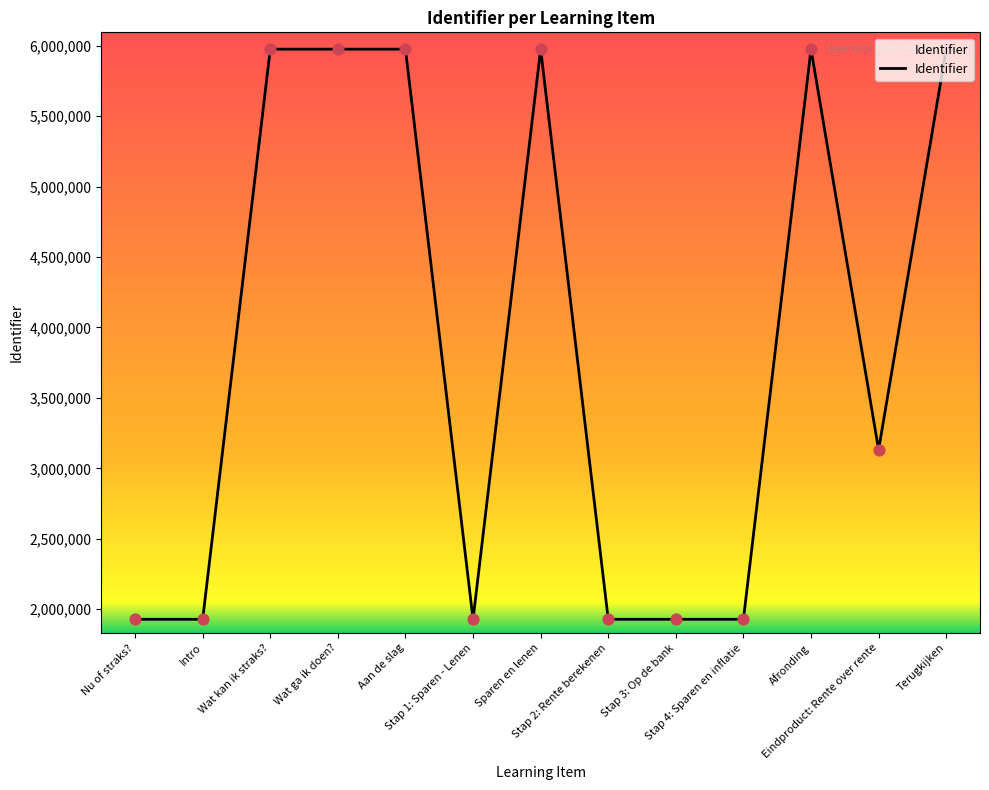

Approximately how many times larger is the value at Afronding compared to Wat kan ik straks??

1.0